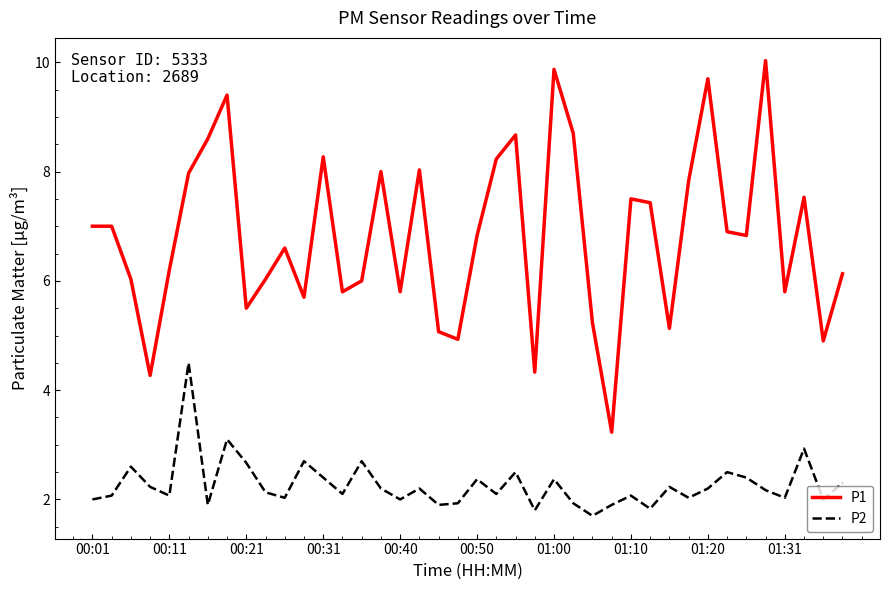

What is the difference between the maximum and minimum values in the P1 series?

6.8